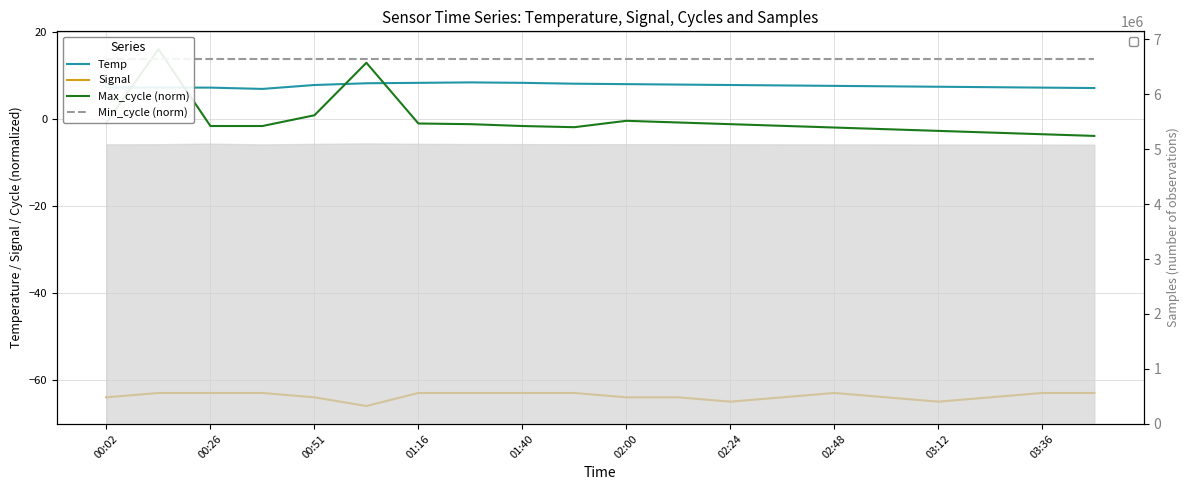

True or false: Signal and Max_cycle (norm) cross at least once.

False